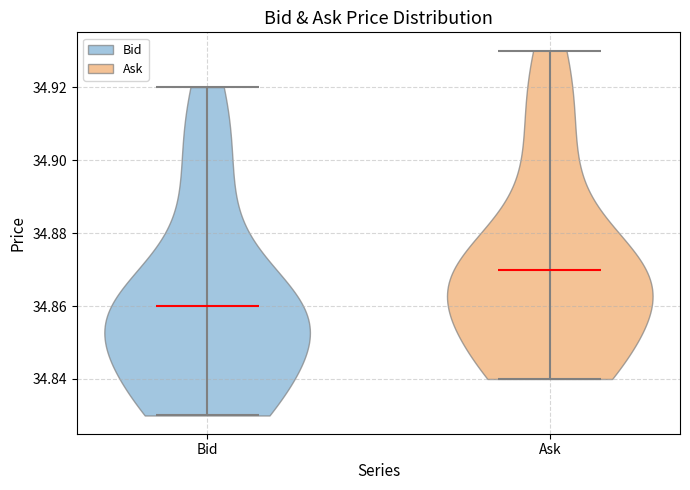

Reading left to right, read every violin against the y-axis: where its median line is, and the lowest and highest points it reaches. The values are not printed on the chart, so give them approximately, as read against the axis.

Bid: median line 34.86, lowest point 34.83, highest point 34.92
Ask: median line 34.87, lowest point 34.84, highest point 34.93